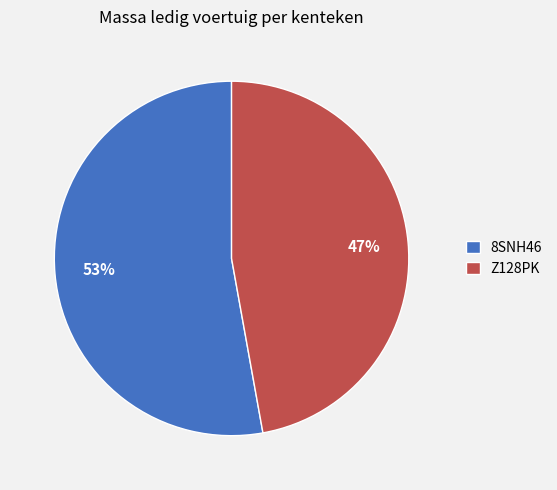

True or false: Z128PK accounts for 47% of the total.

True